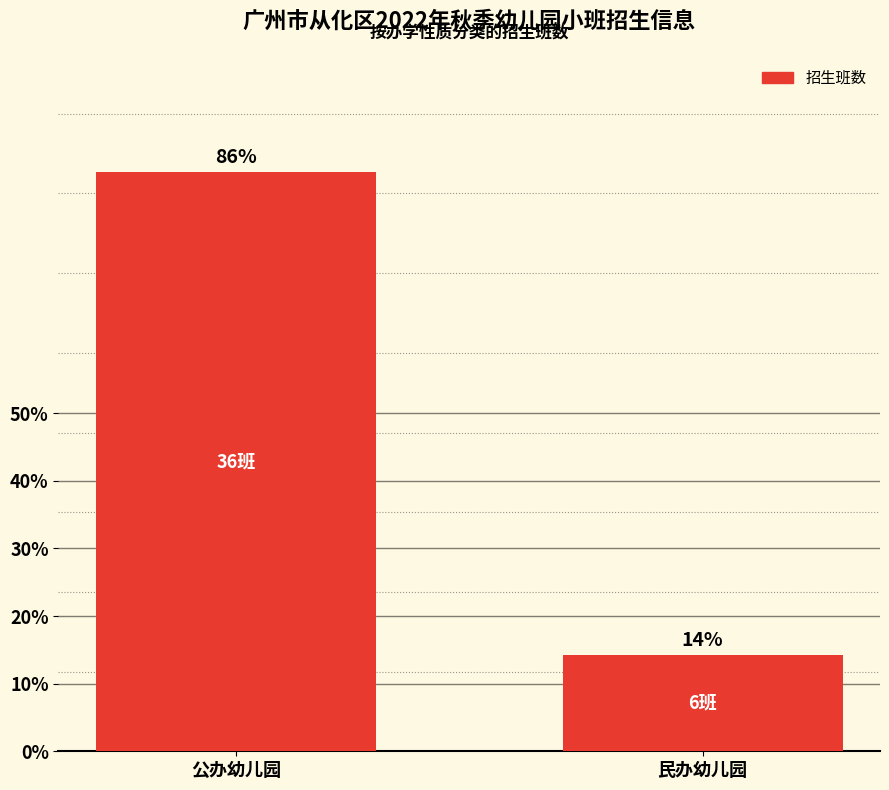

Are the bars horizontal?

No